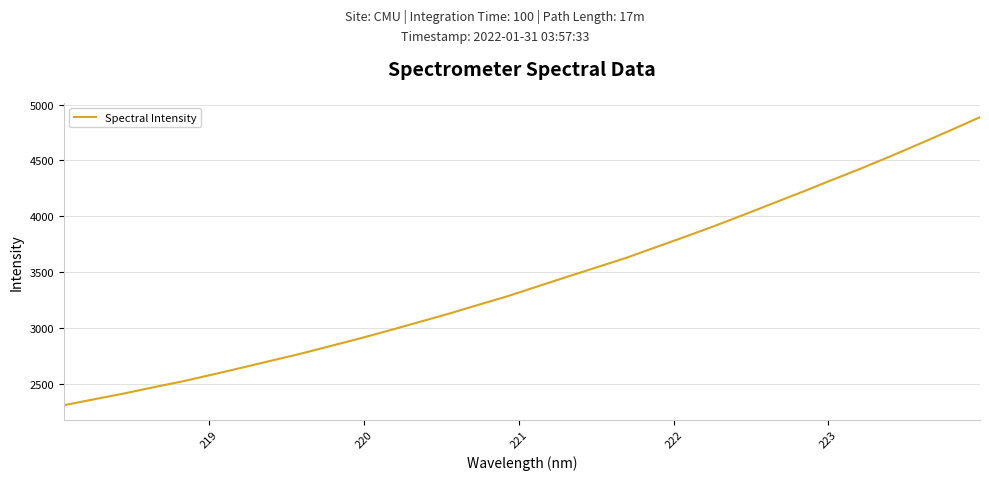

What is the sum of all values?

109530.4